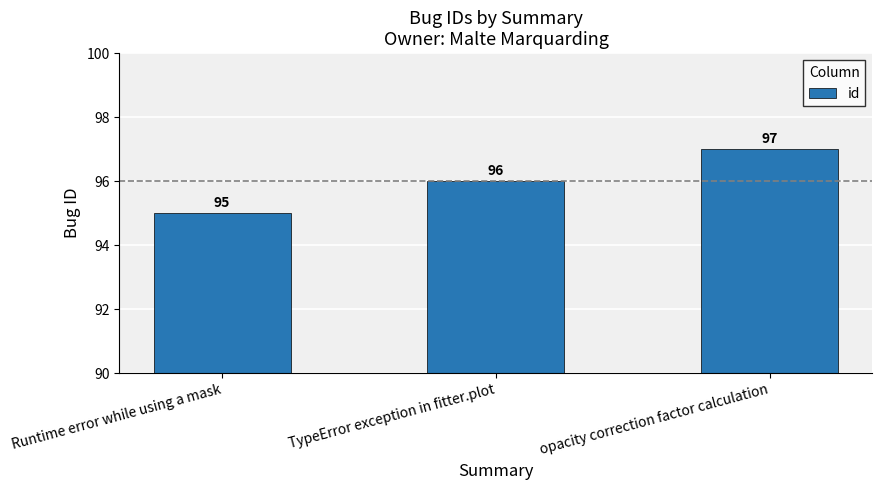

Which has a higher value, opacity correction factor calculation or TypeError exception in fitter.plot?

opacity correction factor calculation